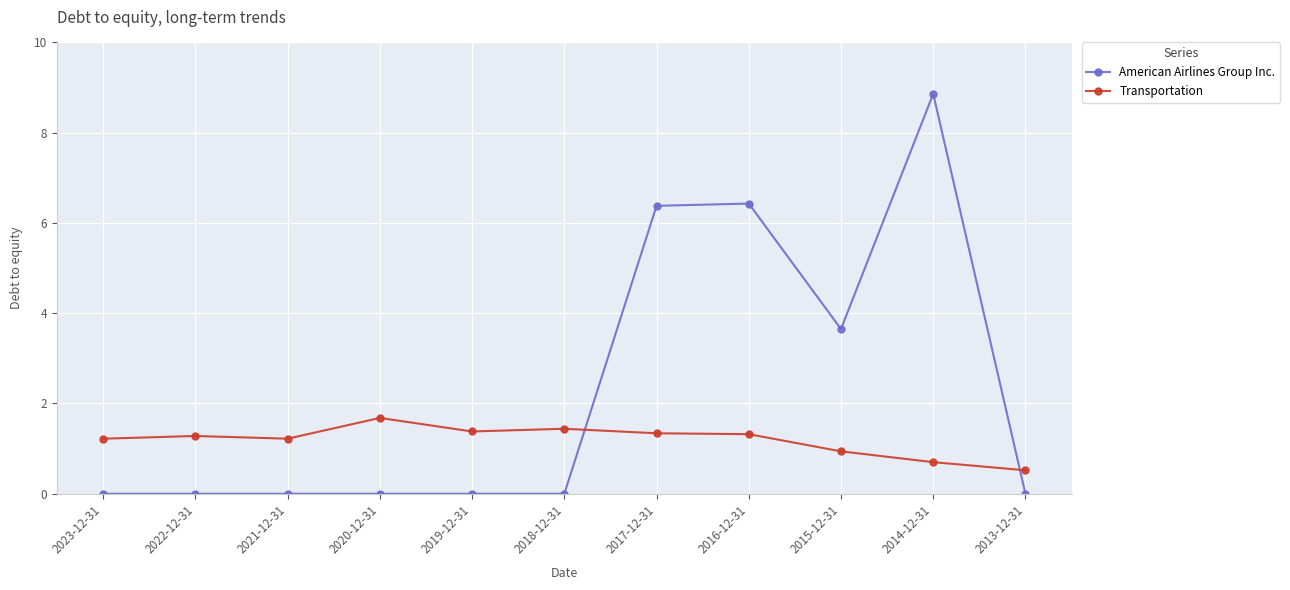

What is the sum of the American Airlines Group Inc. values at 2022-12-31 and 2017-12-31?

6.4